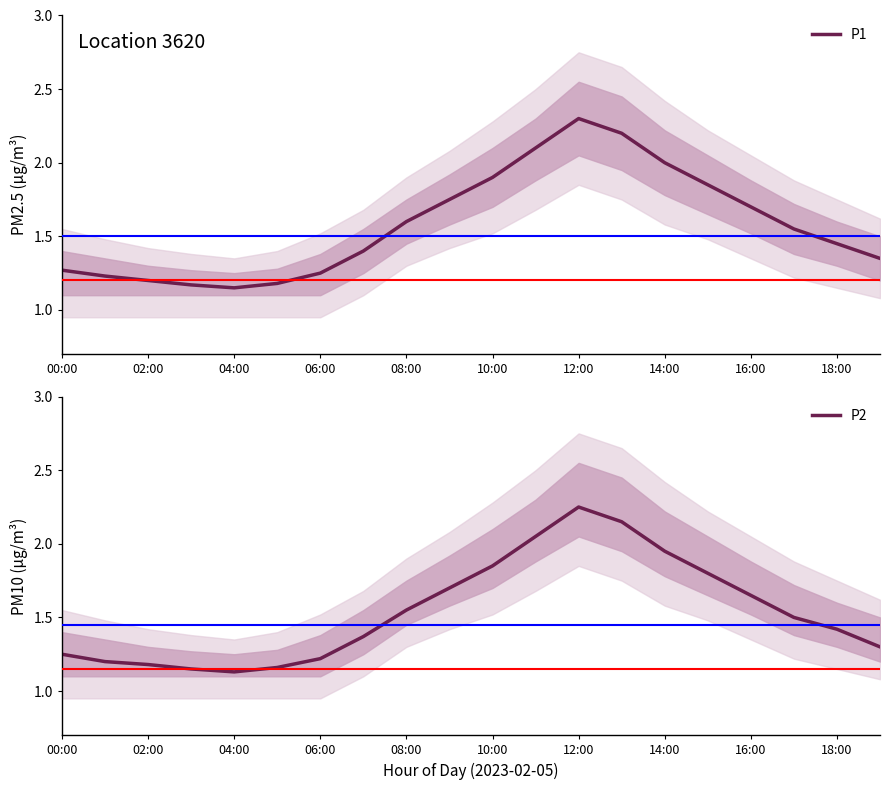

At which label does P1 reach its peak?

12:00